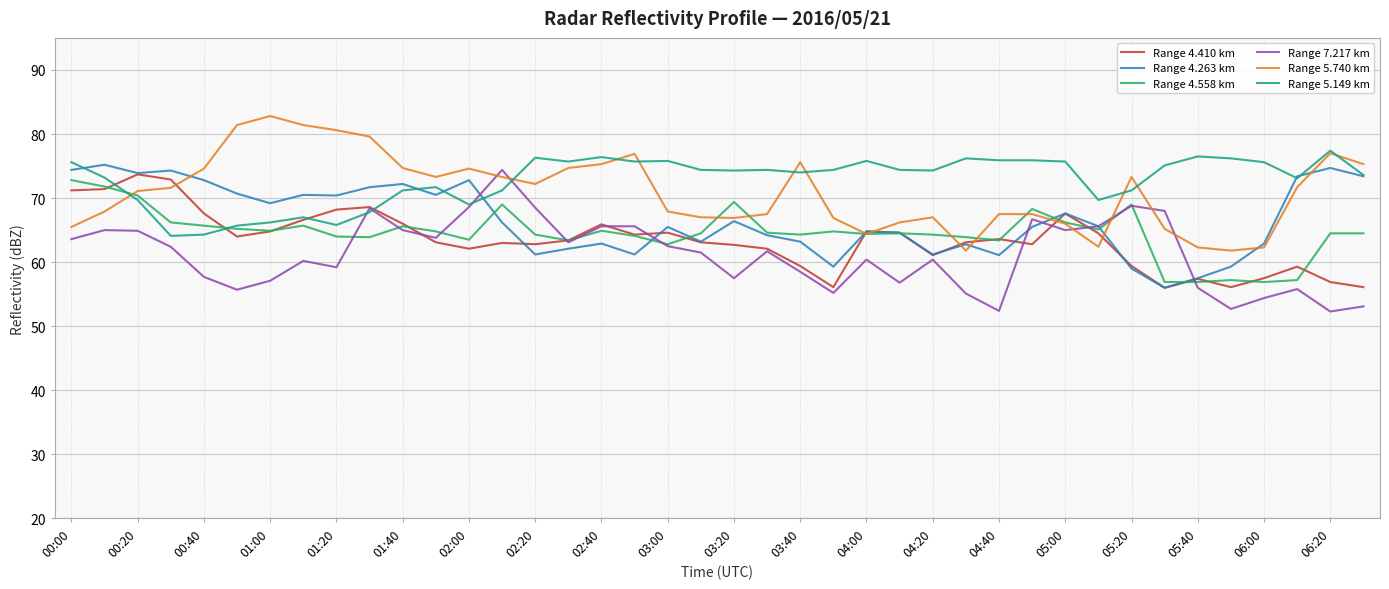

What is the greatest value displayed?

82.8